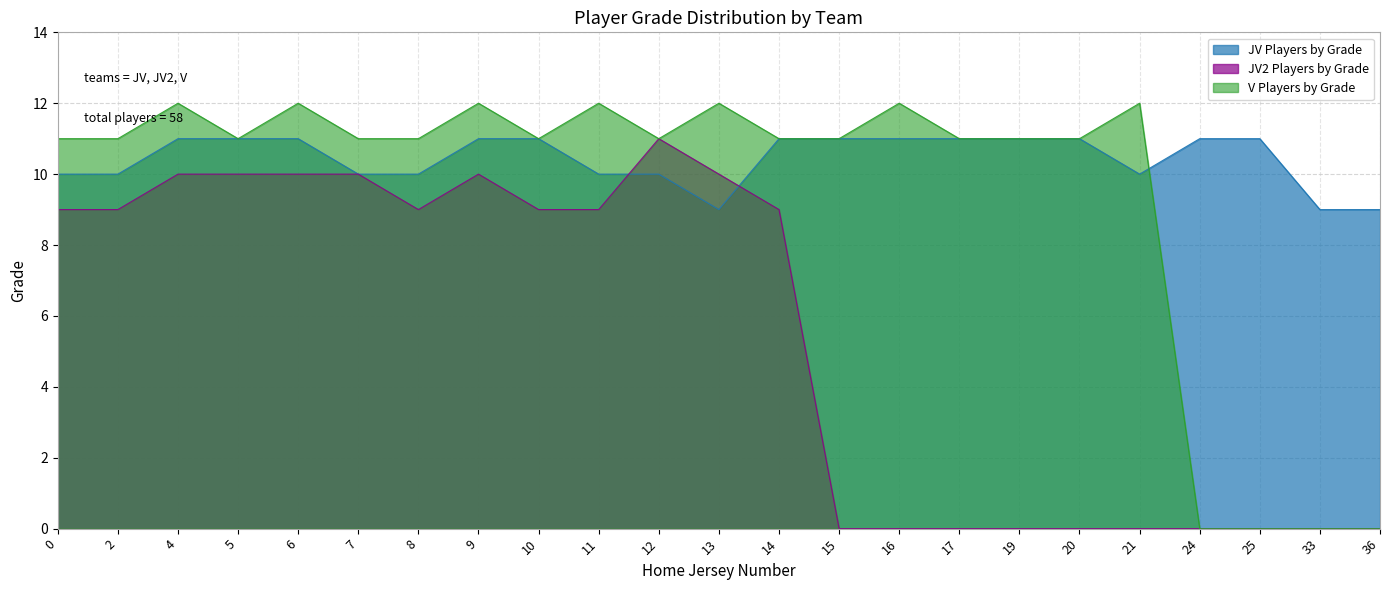

True or false: JV2 Players by Grade and V Players by Grade intersect in this chart.

False